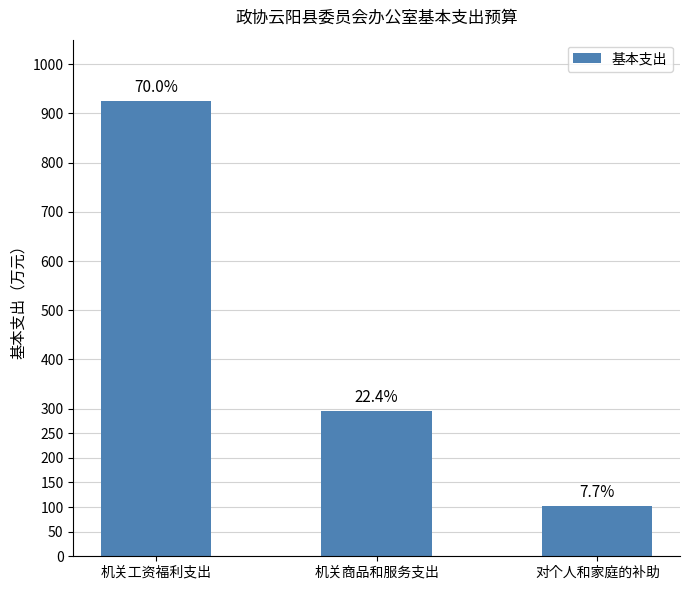

How many bars are there in total?

3